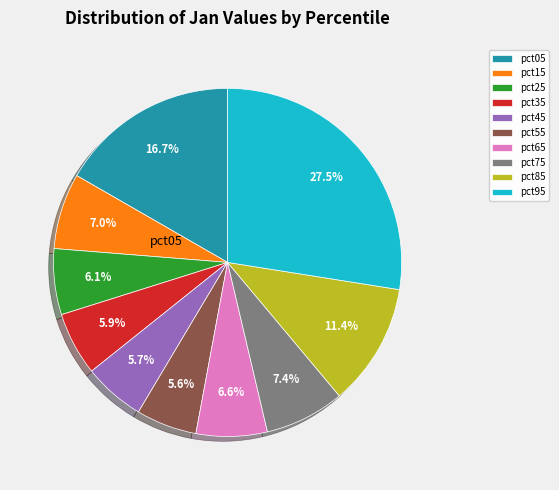

How many slices are in this pie chart?

10